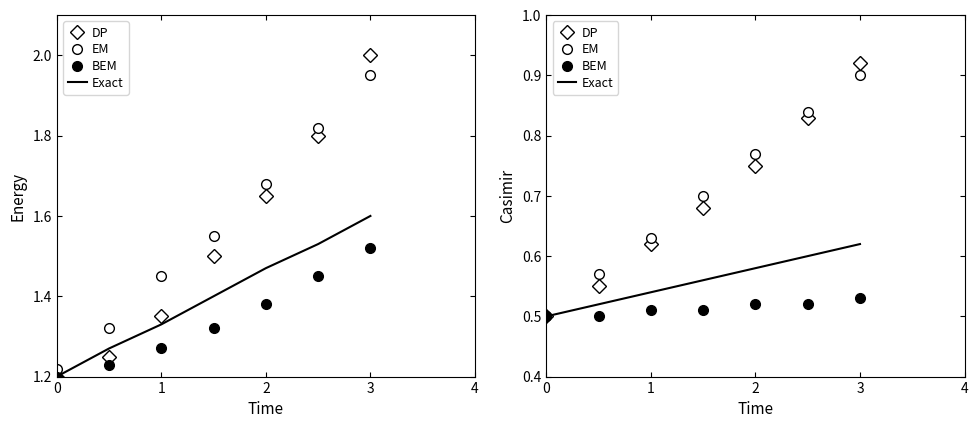

Is it true that BEM equals 0.5 at 3?

True